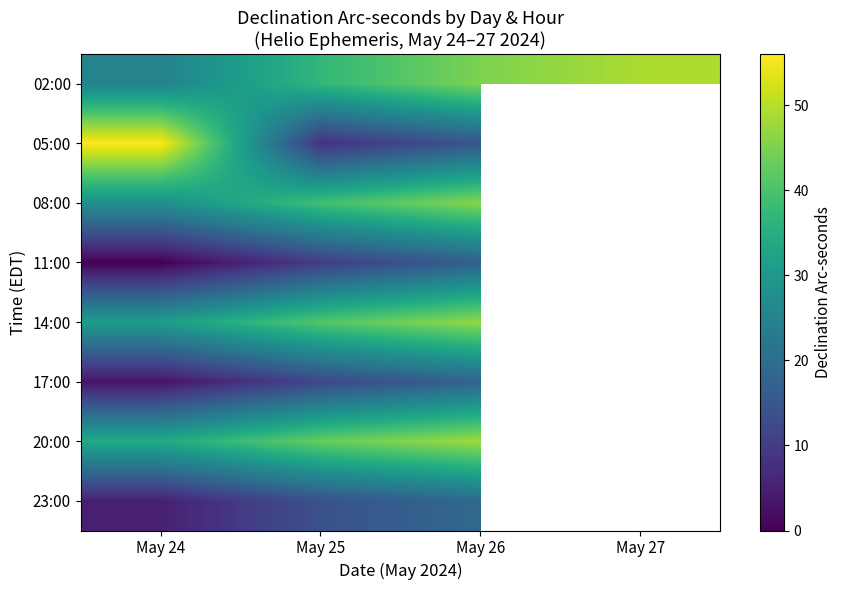

What is the difference between the 20:00 values at May 26 and May 25?

5.0